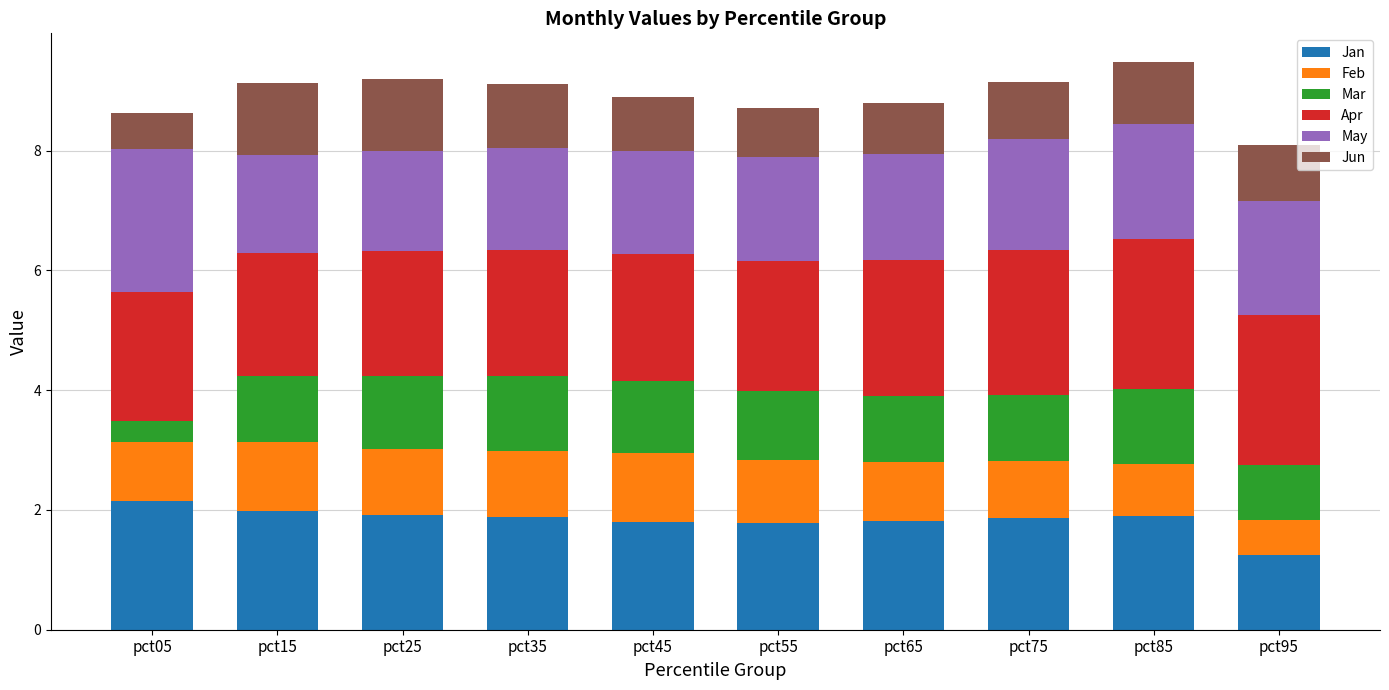

Which category has the lowest value in the Jan series?

pct95